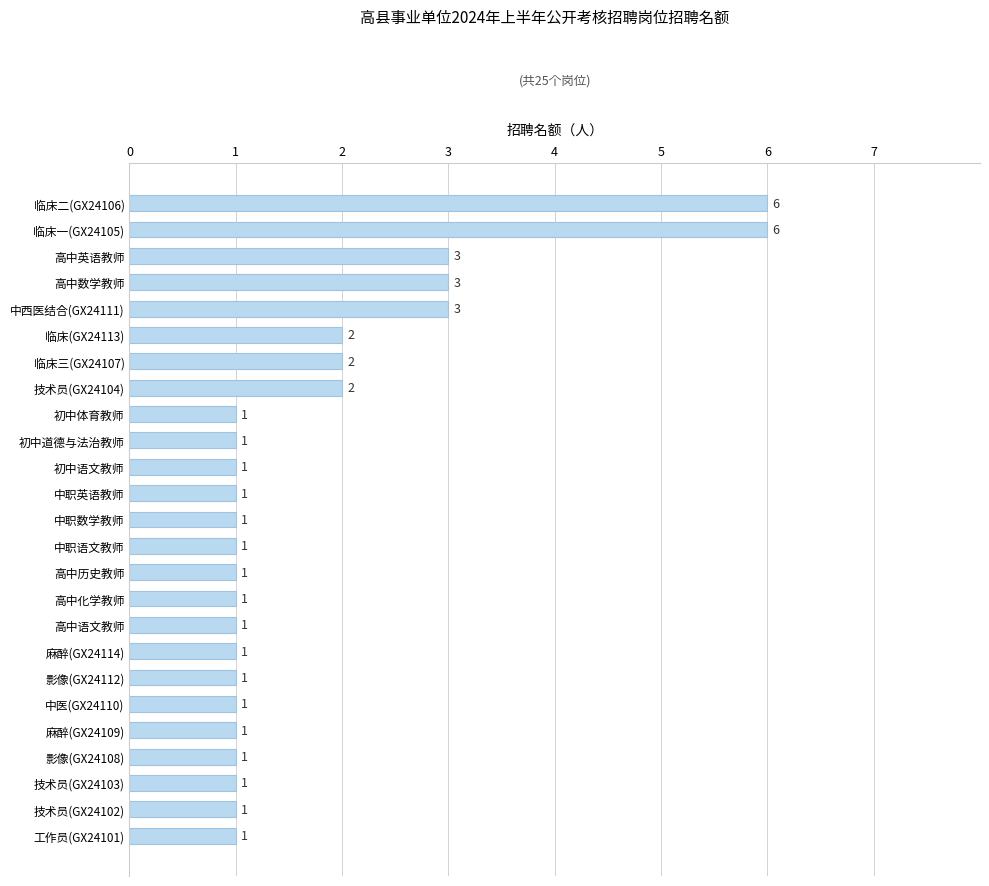

Is it true that the value at 技术员(GX24102) is 0?

False